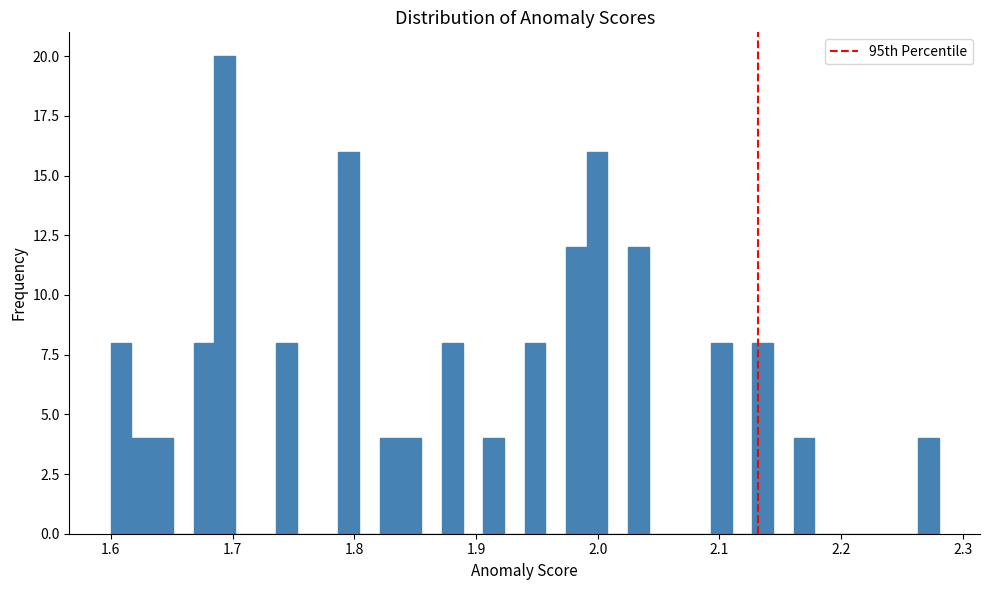

Around what value on the x-axis is the tallest bar? Give the approximate position of its centre, as read against the axis.

1.69